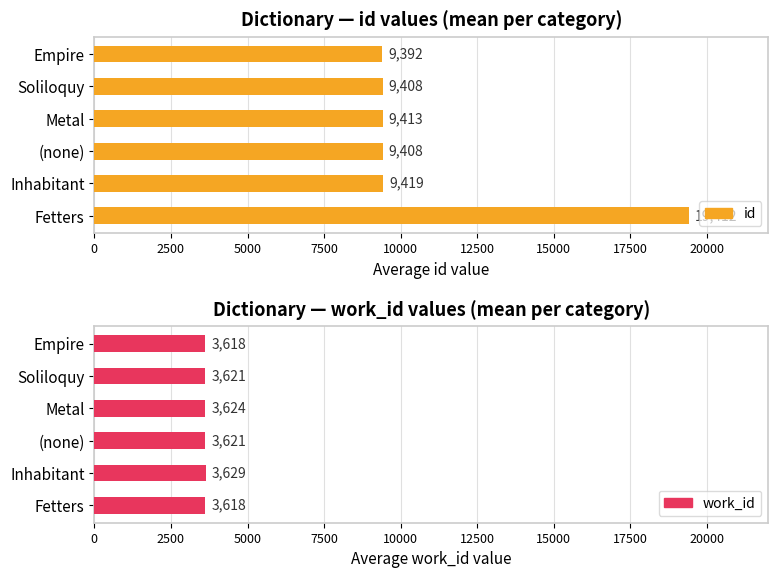

The value of id at 0 is 9392.5. True or false?

True